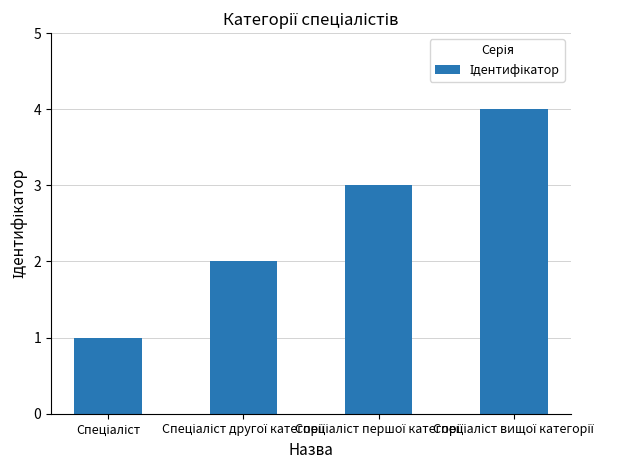

What is the sum of all values?

10